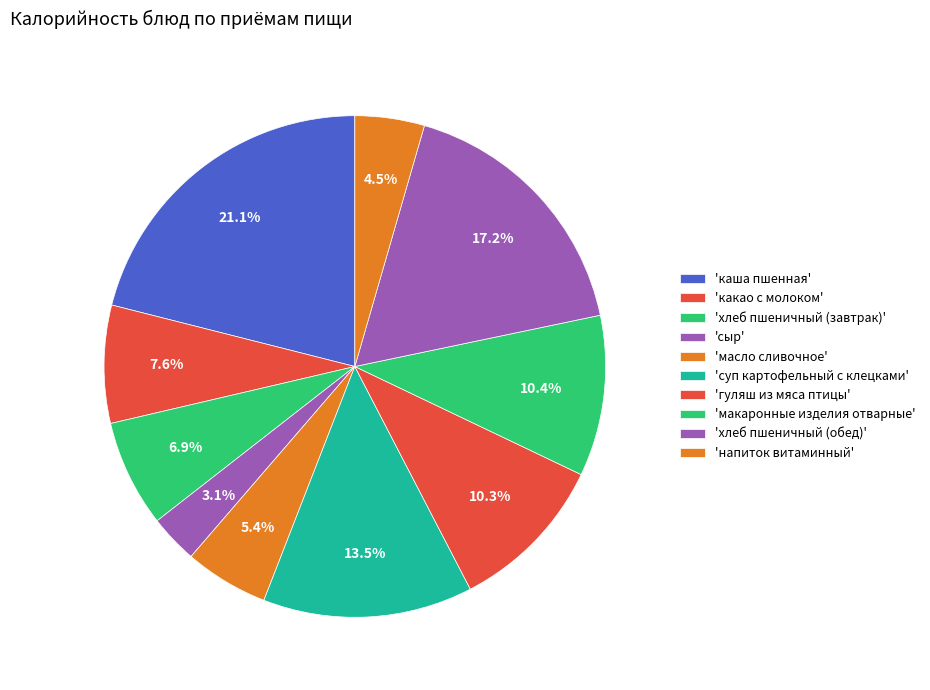

Which slice is the smallest?

сыр